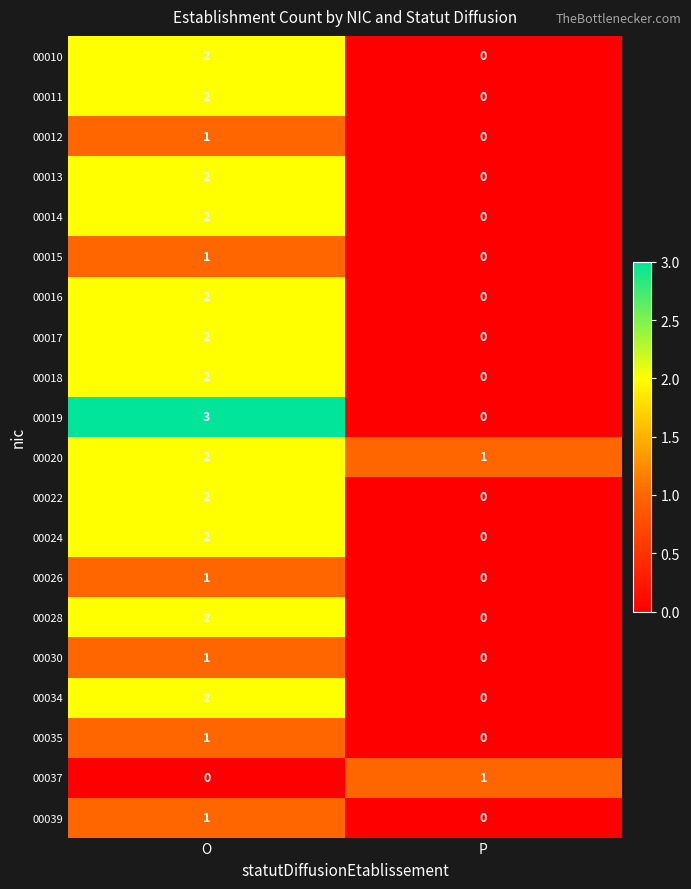

Is it true that 00039 equals 2 at O?

False